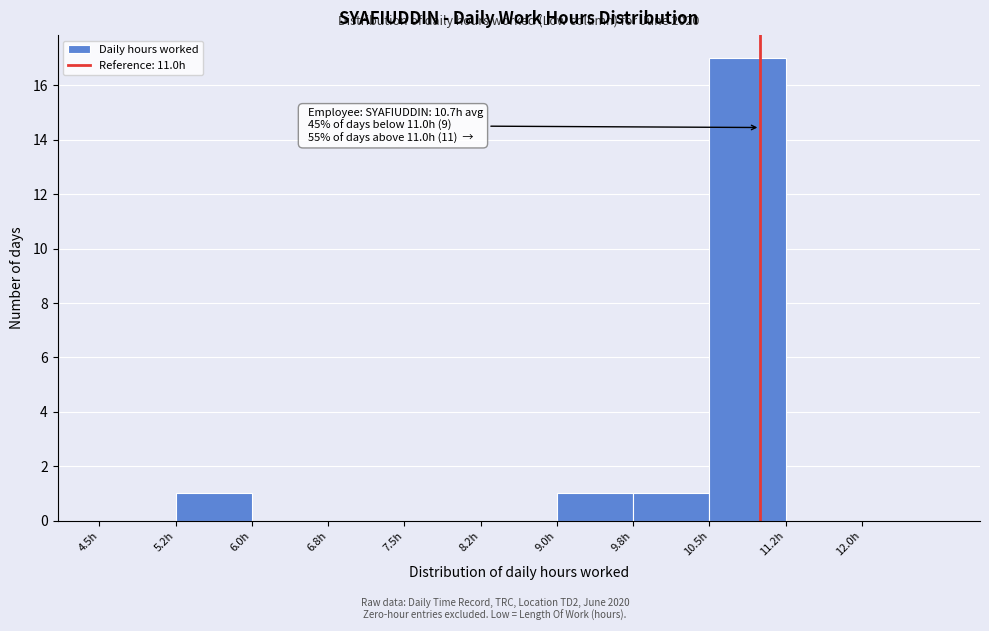

Which range on the x-axis has the tallest bar?

10.50 to 11.25